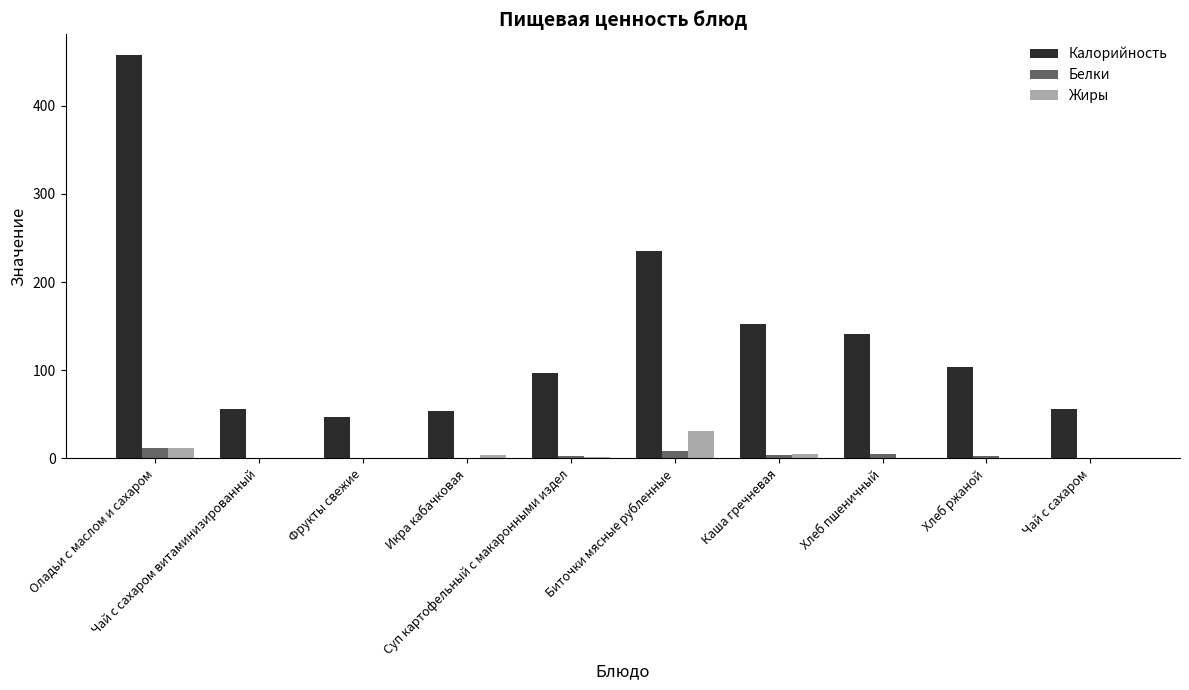

At which label does Калорийность first exceed 104?

Оладьи с маслом и сахаром